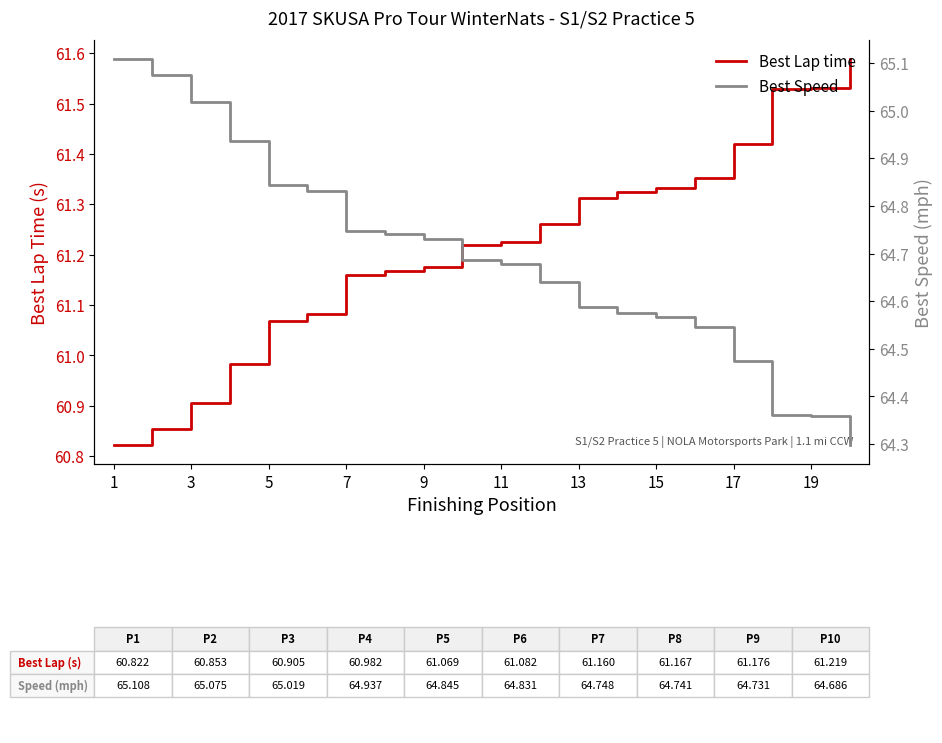

How many categories are shown in the chart?

20